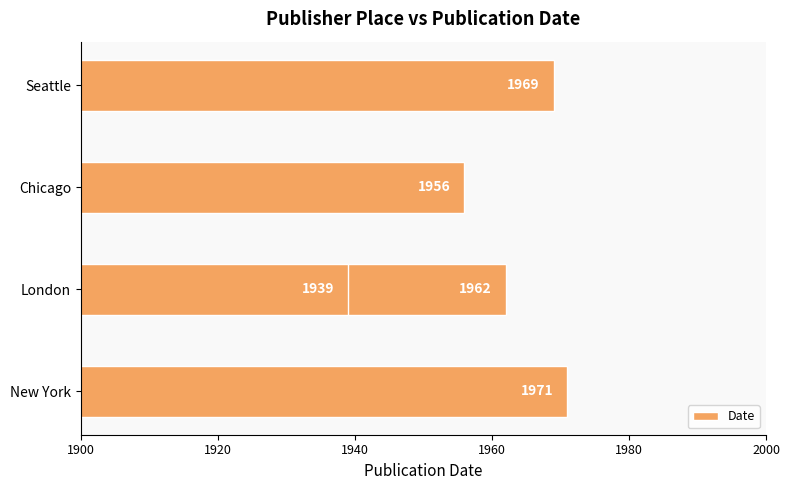

How many data points are less than 1962?

2